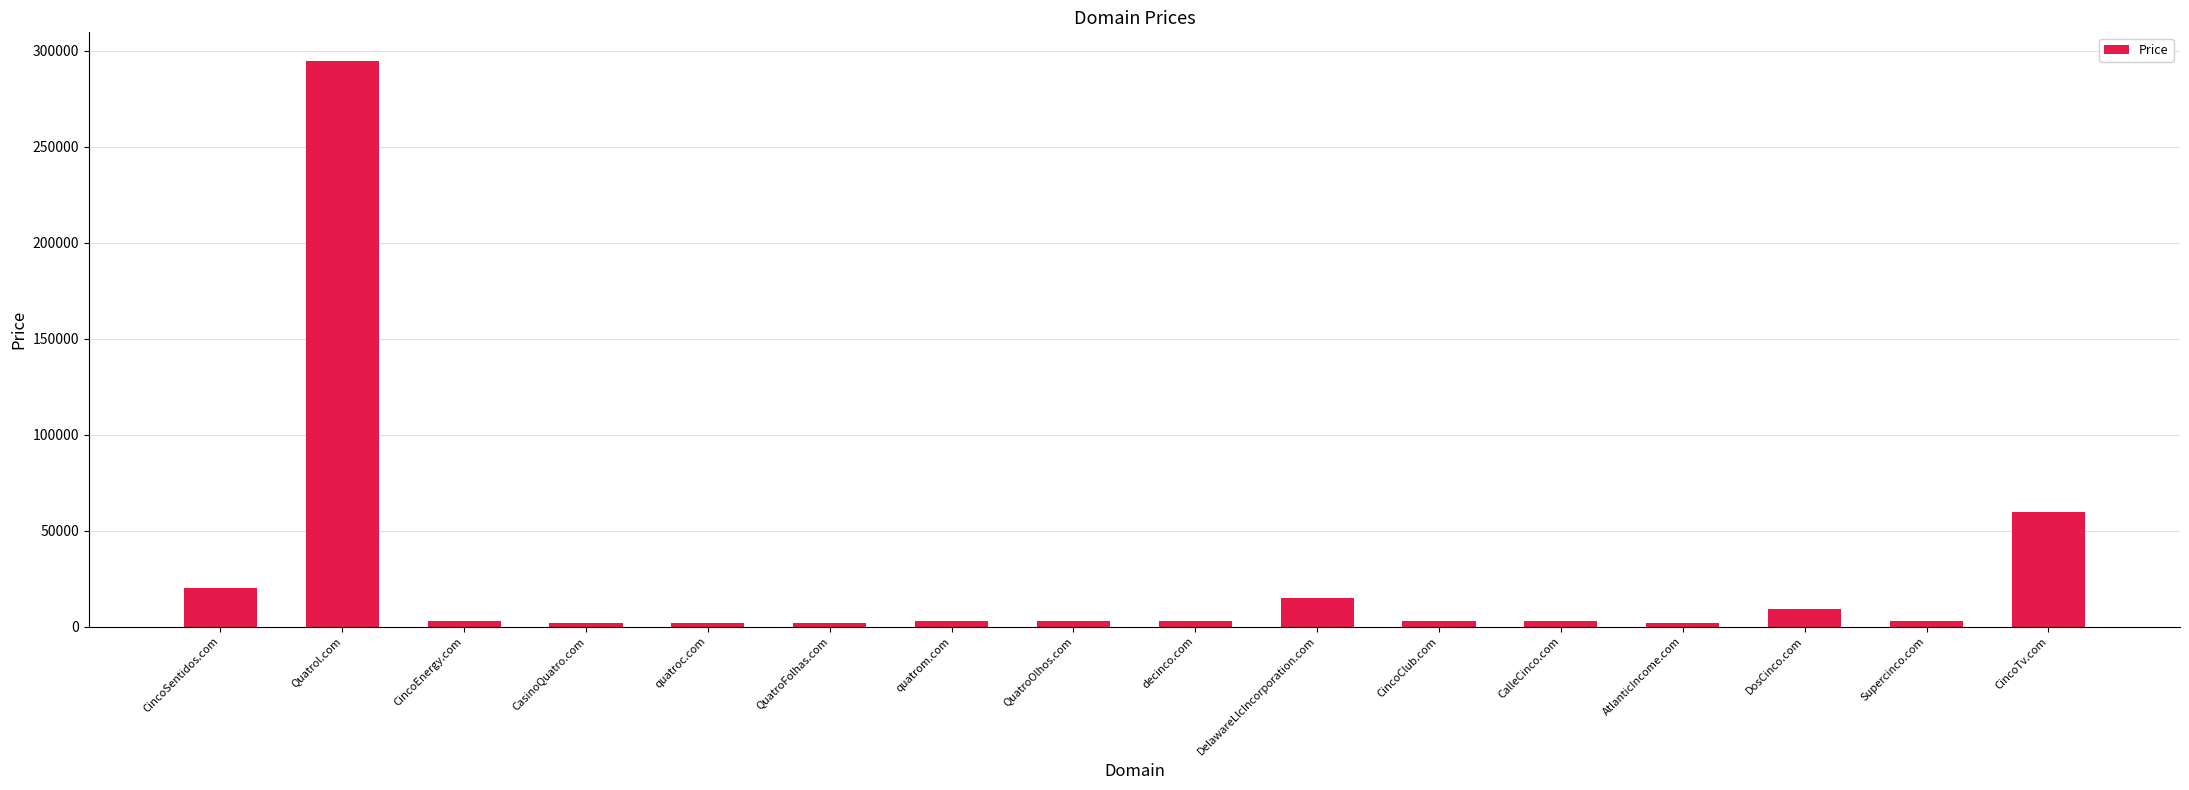

What is the difference between the maximum and minimum values?

293000